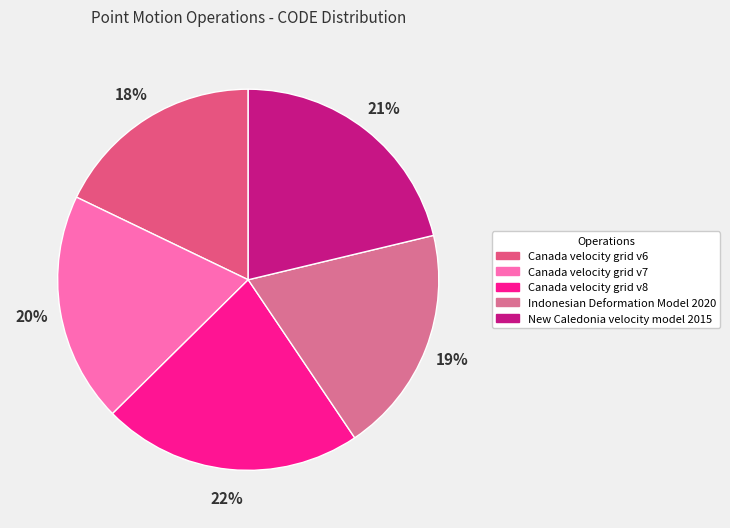

Which category has the smallest portion of the pie?

Canada velocity grid v6